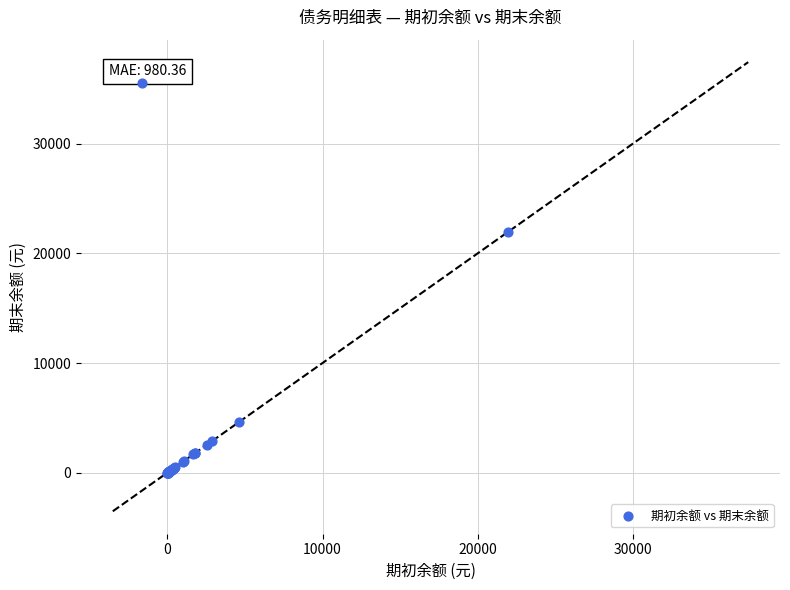

What Y value in the scatter plot is closest to 17795?

21950.9